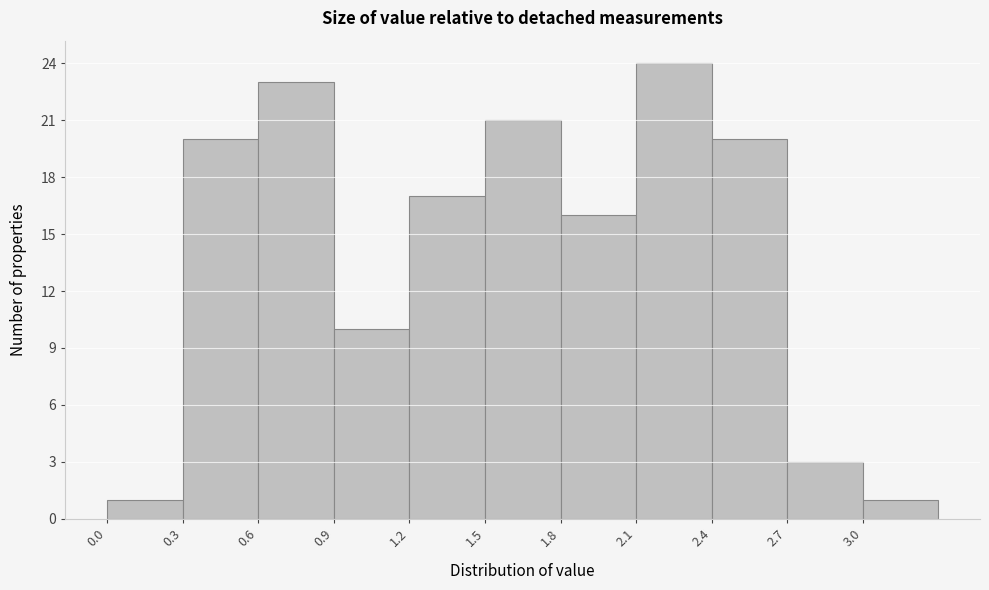

Which range on the x-axis has the tallest bar?

2.1 to 2.4